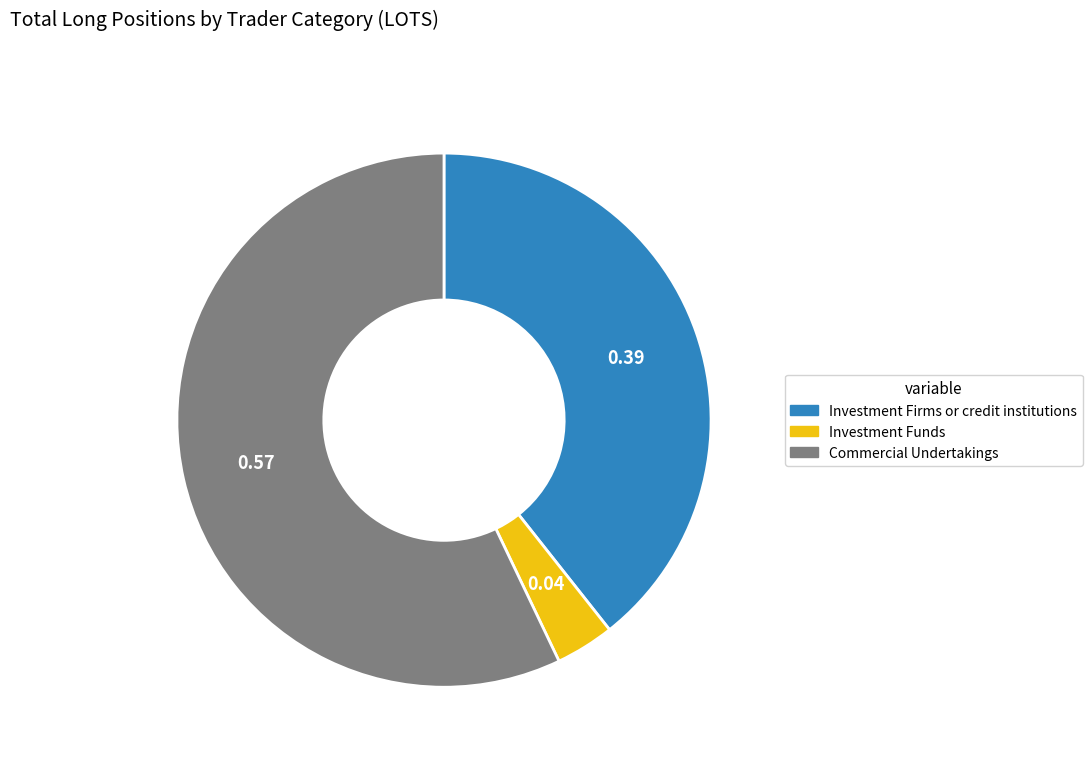

Rank the categories by value from lowest to highest.

Investment Funds, Investment Firms or credit institutions, Commercial Undertakings